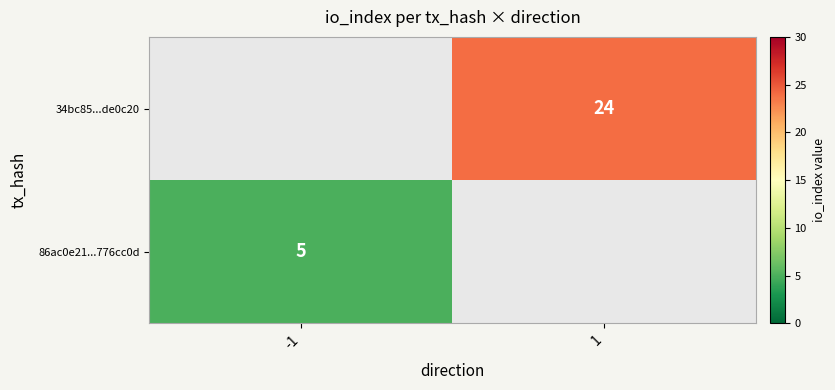

Is the value of 86ac0e21...776cc0d at -1 greater than the value of 34bc85...de0c20 at 1?

No